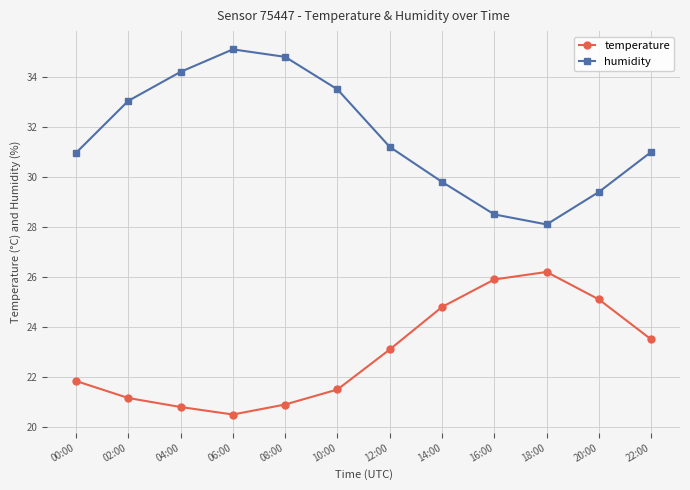

Which series has the largest total across all categories?

humidity